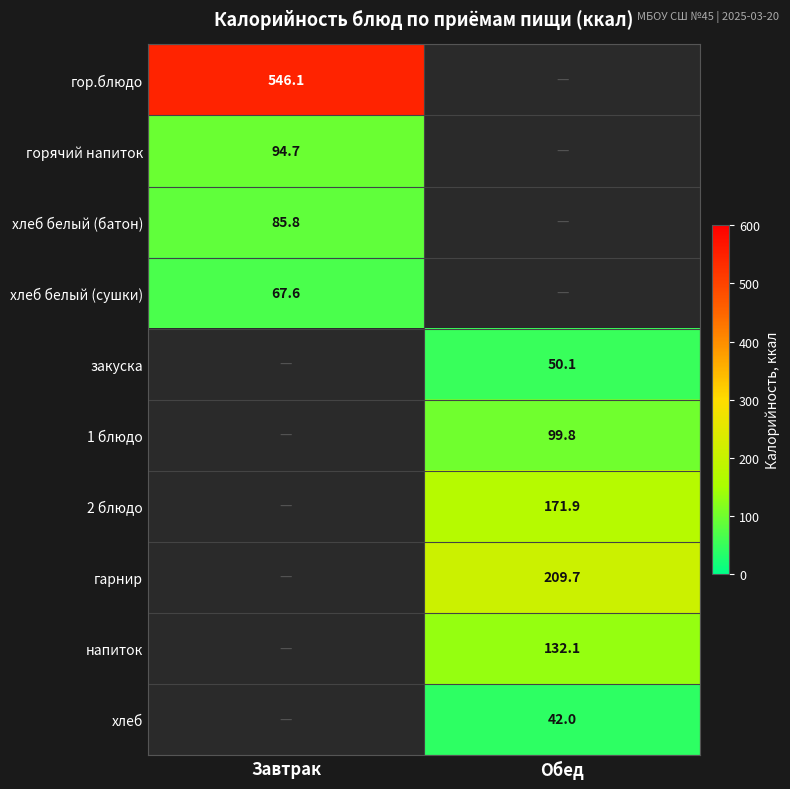

Is the value of гарнир at Обед greater than the value of гор.блюдо at Завтрак?

No